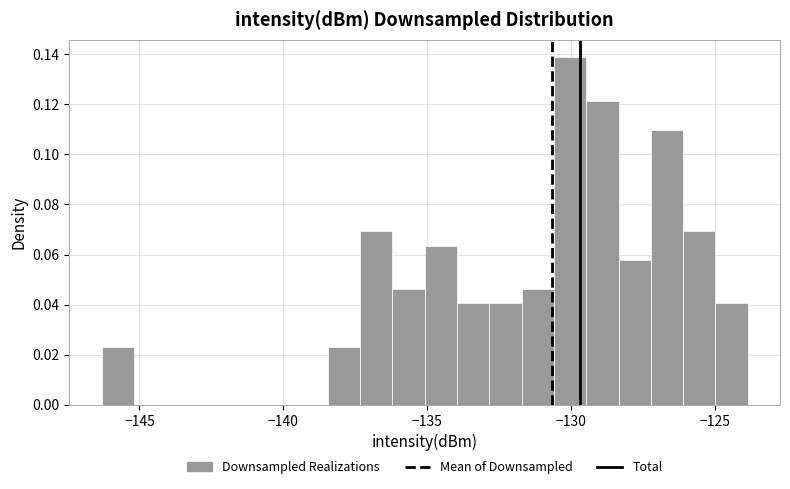

Around what value on the x-axis is the tallest bar? Give the approximate position of its centre, as read against the axis.

-130.0